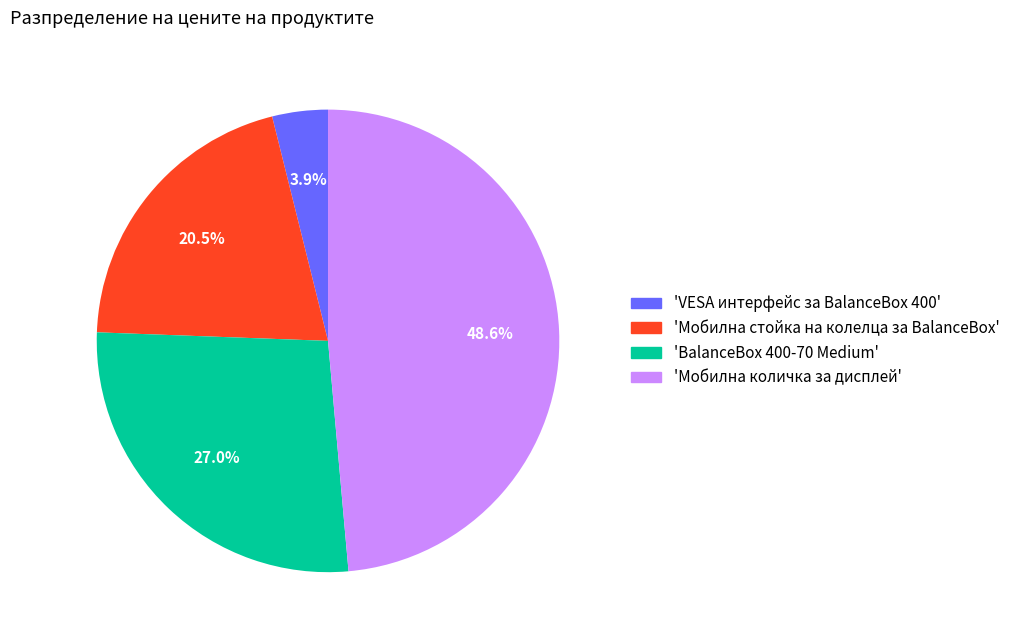

Does any single category account for the majority?

No